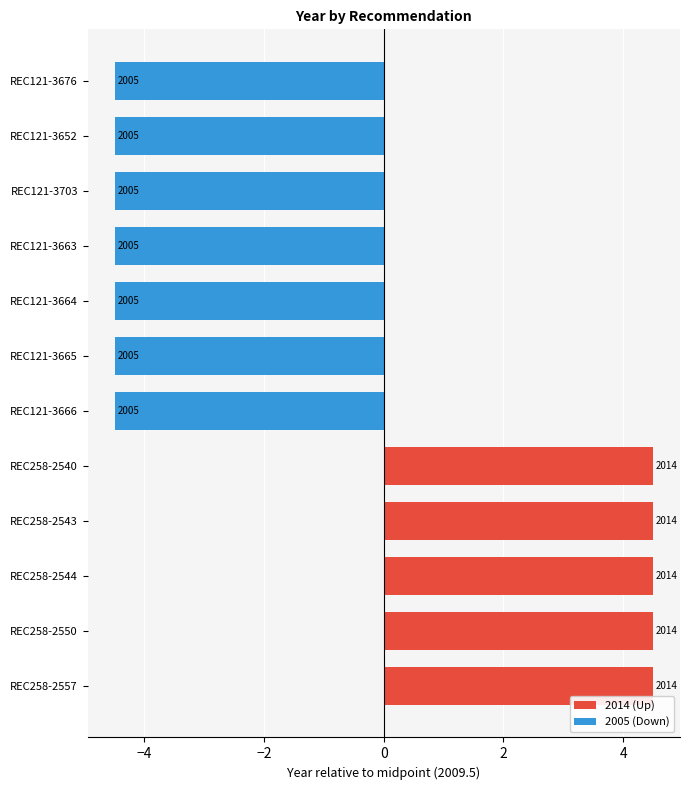

The value at REC258-2550 is 4.5. True or false?

True